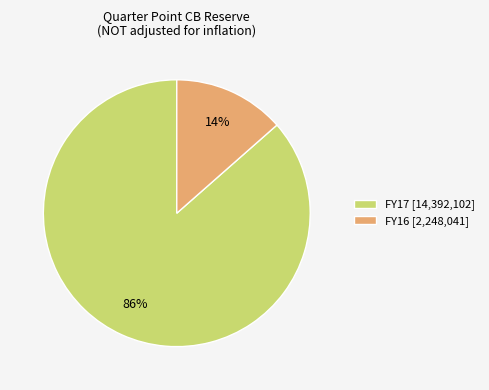

Combined, do FY16 [2,248,041] and FY17 [14,392,102] account for over 50%?

Yes